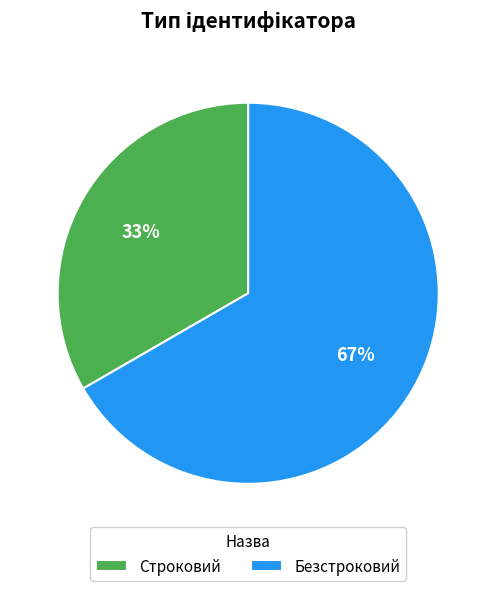

Combined, do Безстроковий and Строковий account for over 50%?

Yes